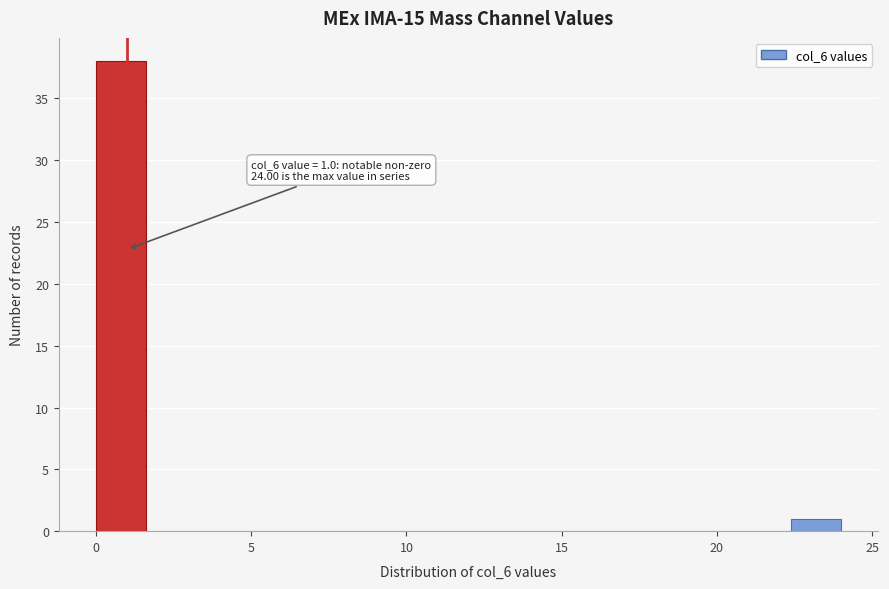

Around what value on the x-axis is the tallest bar? Give the approximate position of its centre, as read against the axis.

1.0